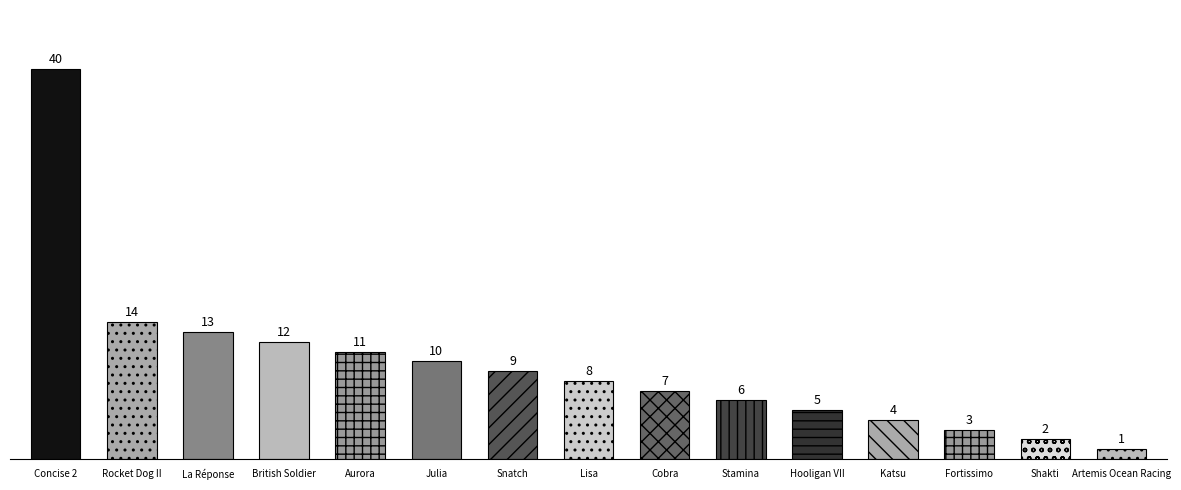

Reading left to right, extract all data points from this chart.

Concise 2=40	Rocket Dog II=14	La Réponse=13	British Soldier=12	Aurora=11	Julia=10	Snatch=9	Lisa=8	Cobra=7	Stamina=6	Hooligan VII=5	Katsu=4	Fortissimo=3	Shakti=2	Artemis Ocean Racing=1